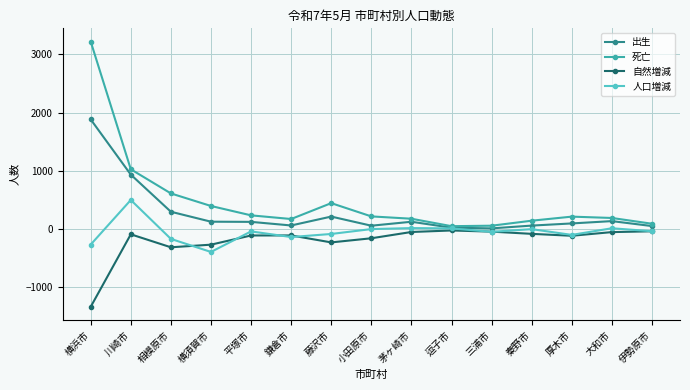

Which category has the highest value in the 人口増減 series?

川崎市